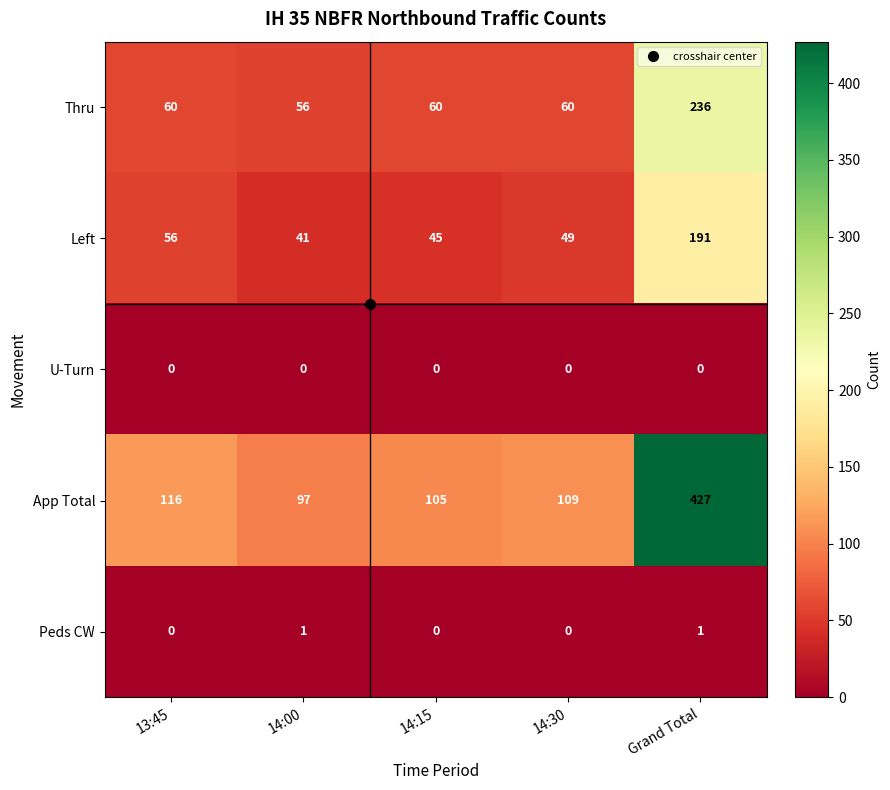

What is the maximum value for App Total?

427